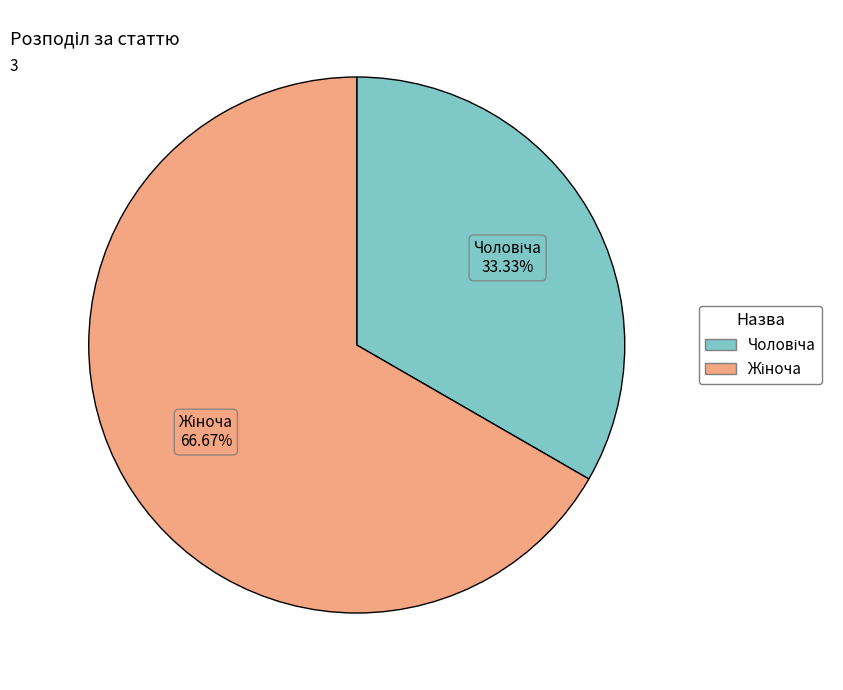

Is there a majority slice in this chart?

Yes